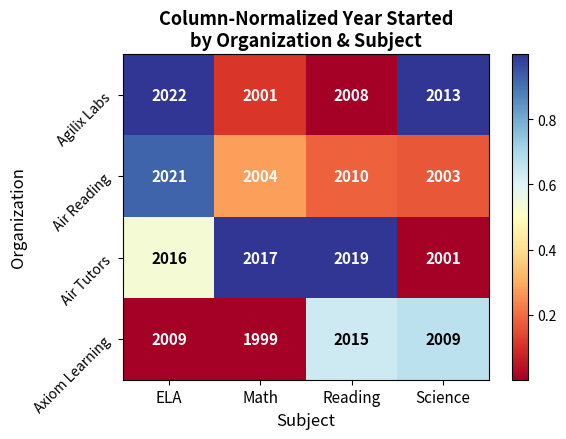

At which category is the sum across all series the highest?

ELA